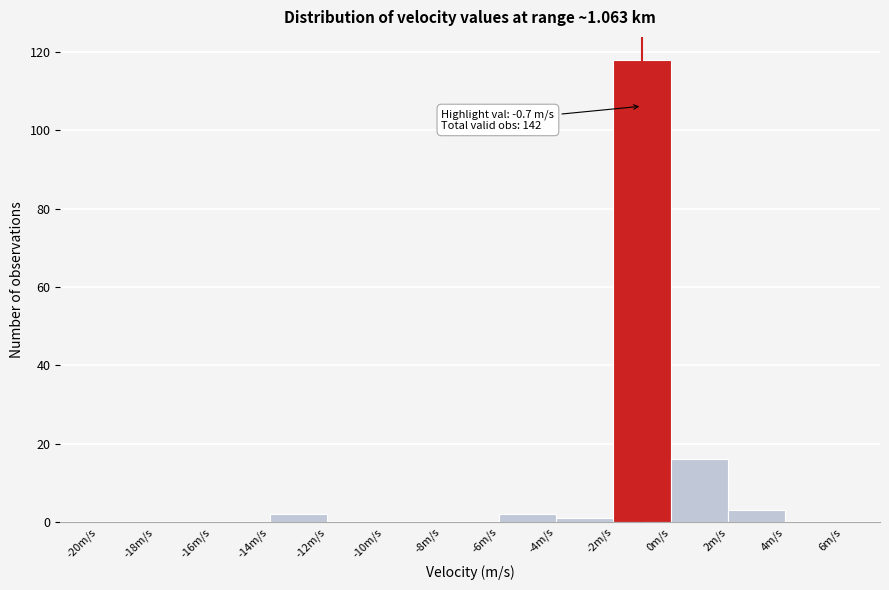

Which range on the x-axis has the tallest bar?

-2 to 0